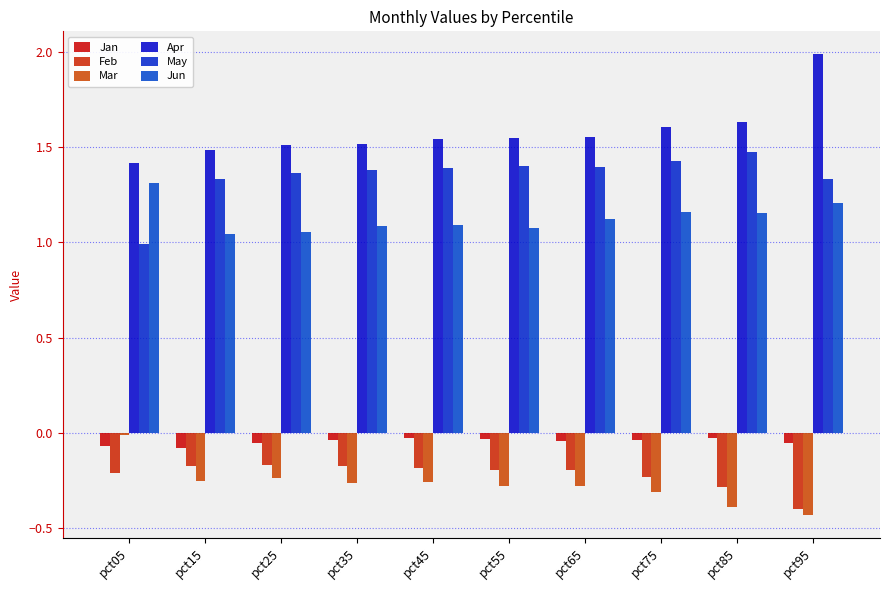

Is it true that May equals 2.1 at pct55?

False